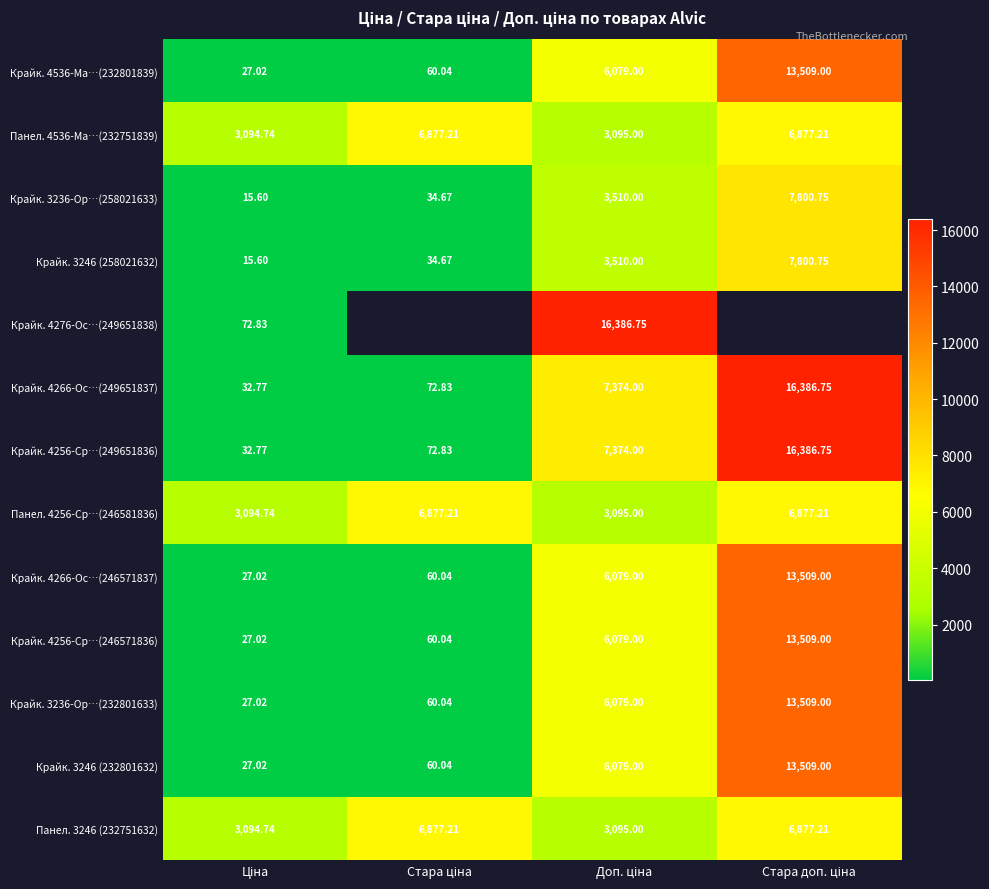

How many categories are shown in the chart?

4